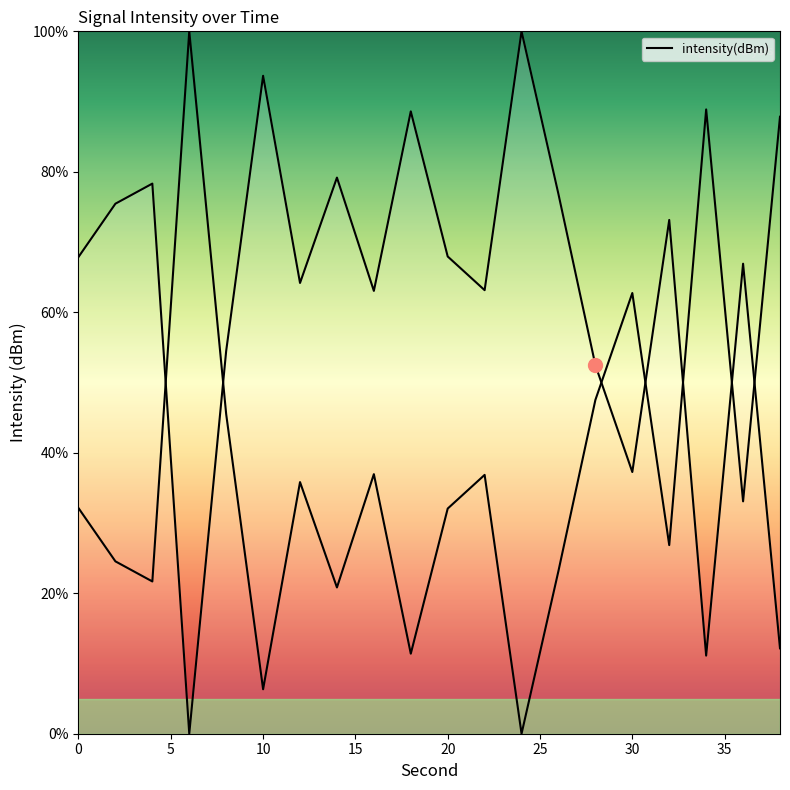

How many values are below 67?

10